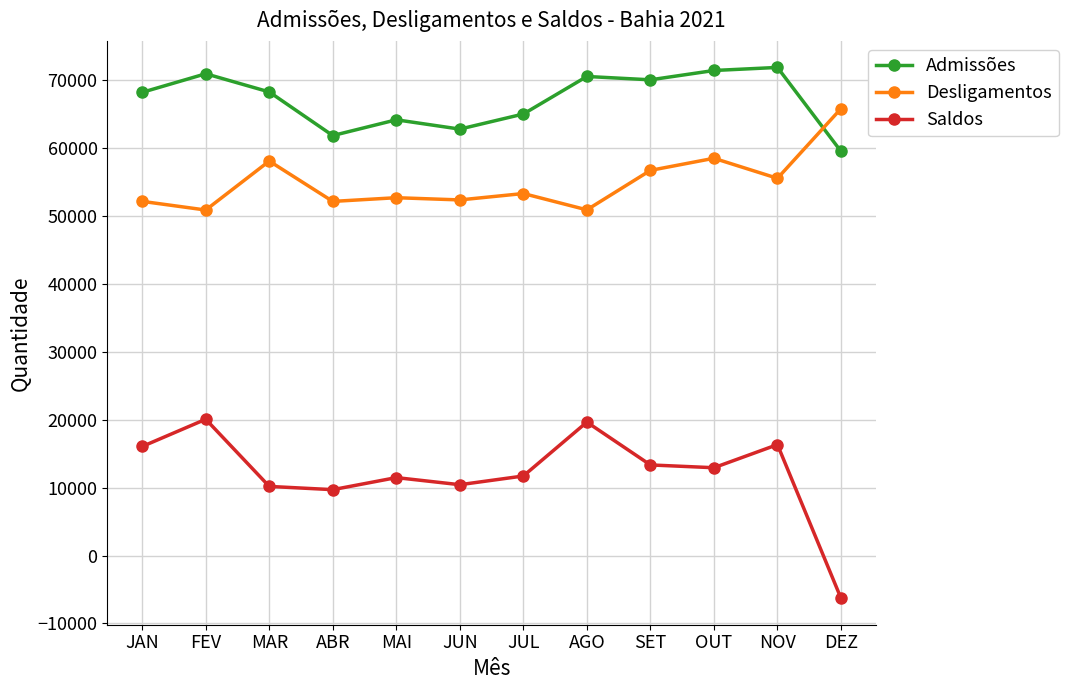

How many interior local valleys does the Saldos series have?

3